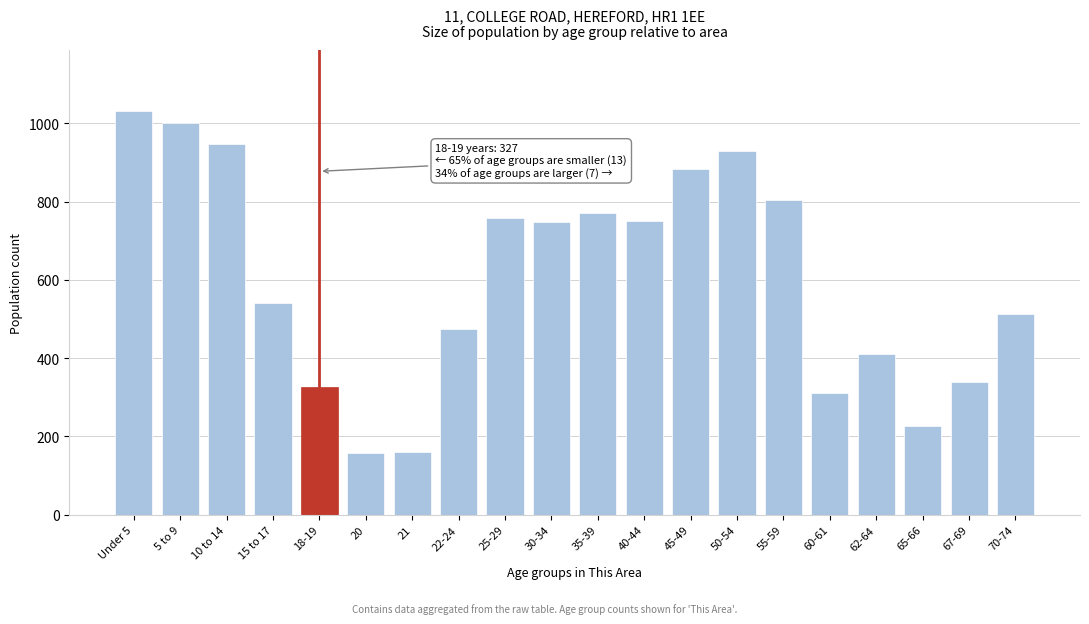

The chart shows a value of 233 at 55-59. True or false?

False